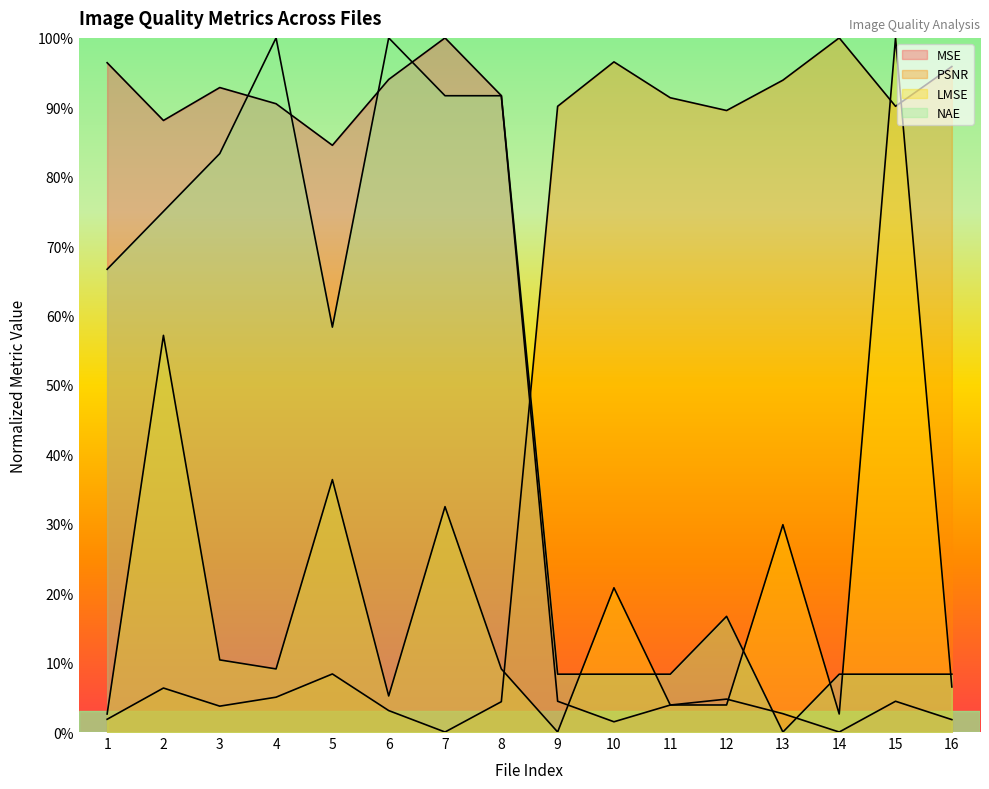

Where is the first local minimum for MSE?

2